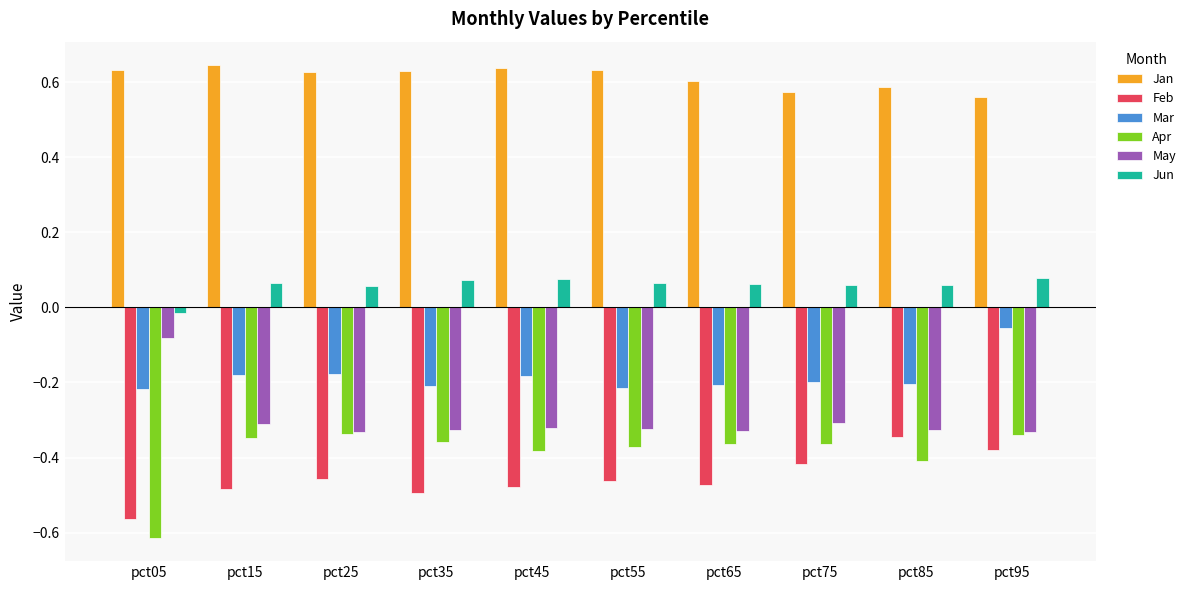

At which label is May closest to 0?

pct05